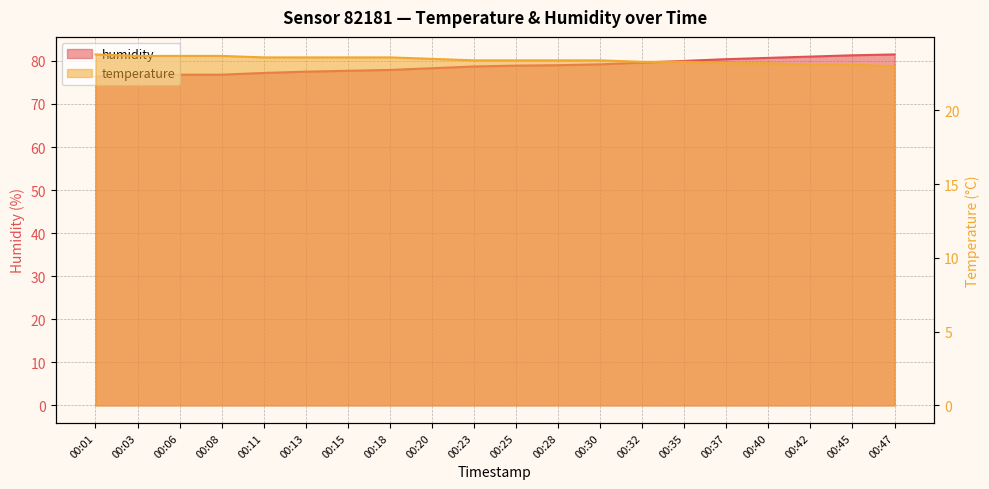

Rank the series by their average value, from highest to lowest.

humidity, temperature